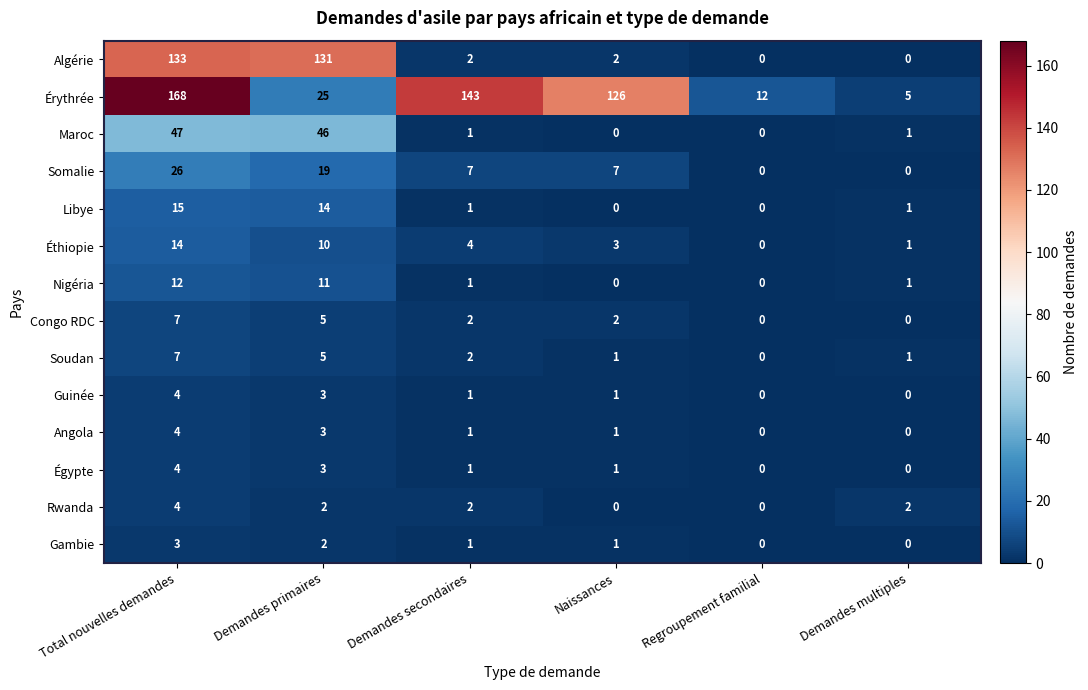

What is the difference between the Éthiopie values at Regroupement familial and Demandes secondaires?

4